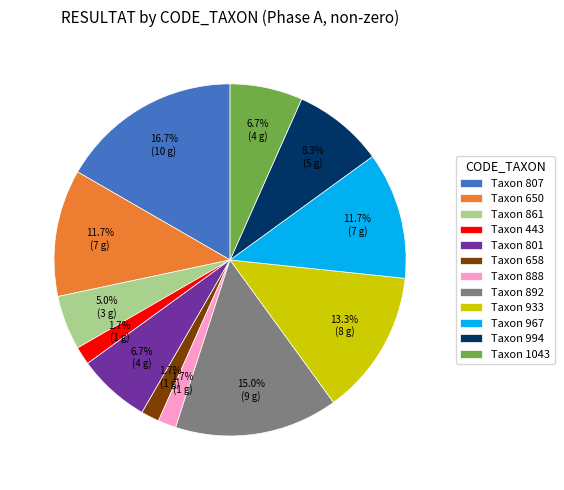

What is the largest slice in the pie chart?

Taxon 807